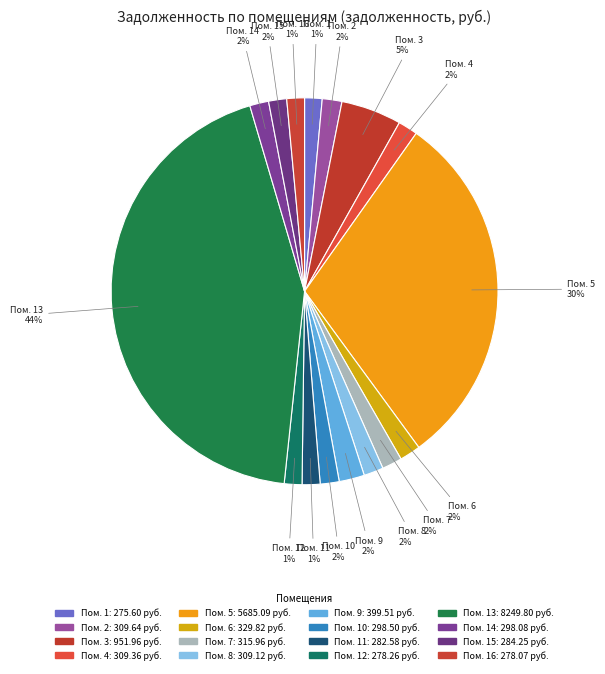

How many slices are in this pie chart?

16